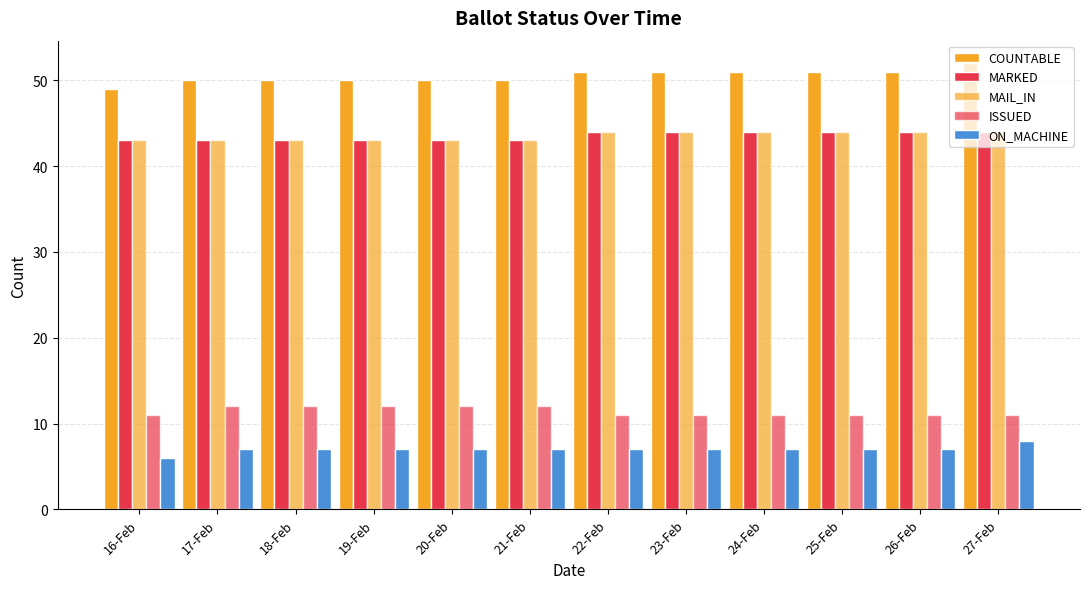

At which label is ISSUED closest to 11?

16-Feb